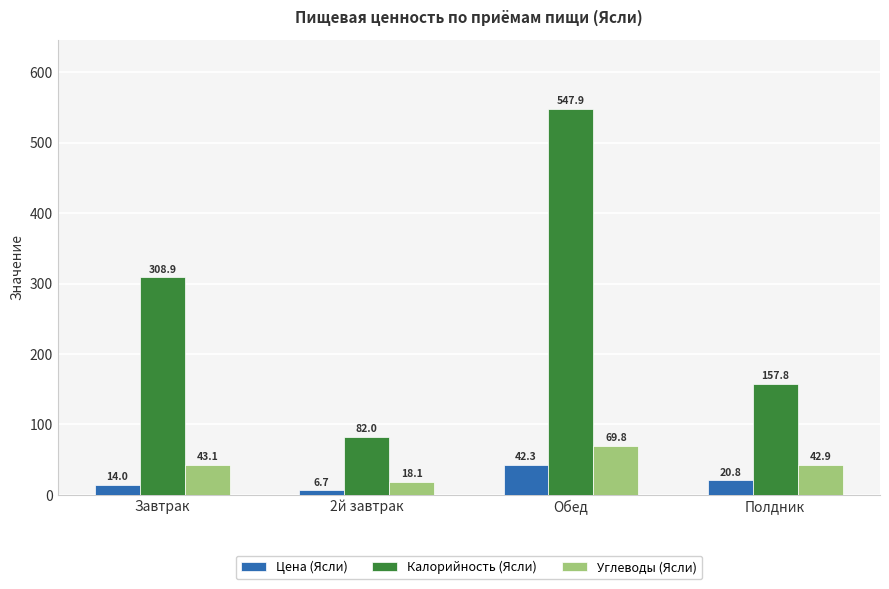

True or false: Углеводы (Ясли) has a value of 69.8 at Обед.

True